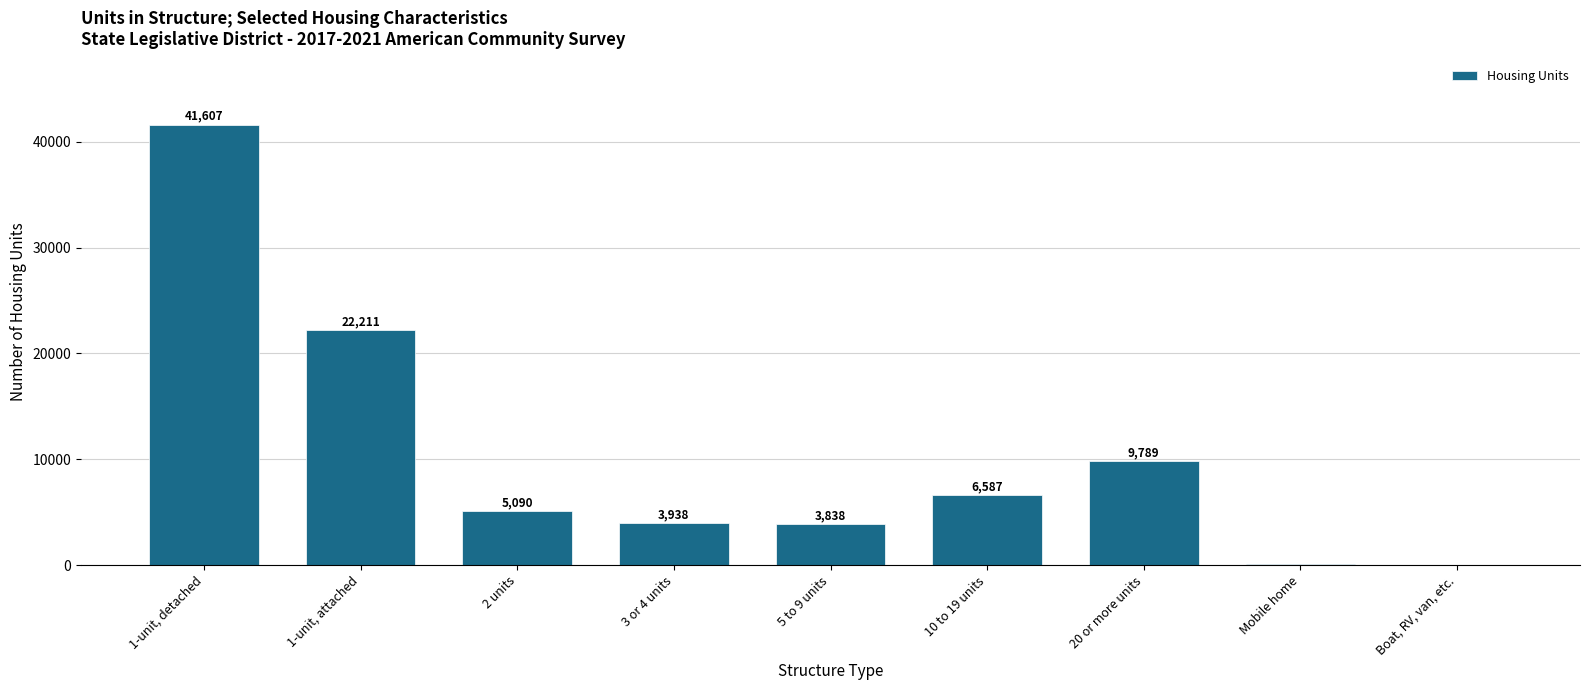

True or false: the data shows 6 at Boat, RV, van, etc..

True